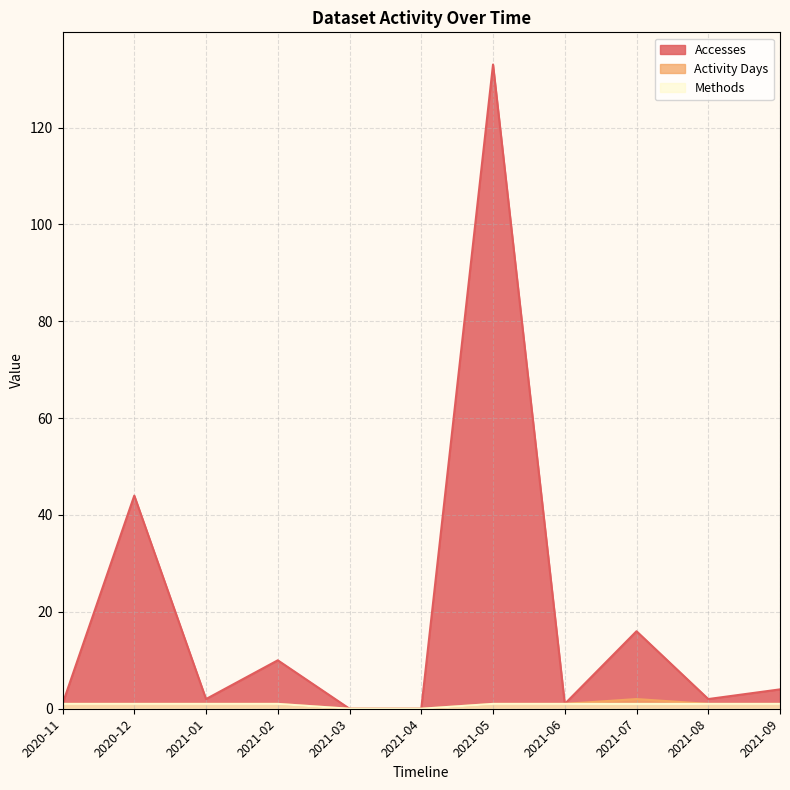

The Methods series shows 0 at 2021-04. True or false?

False